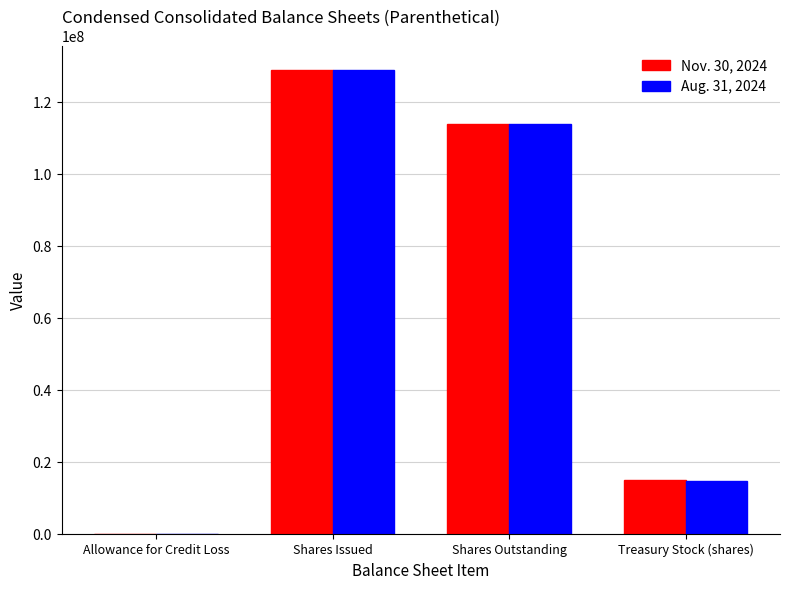

Where does the Aug. 31, 2024 series first go above 114104057?

Shares Issued